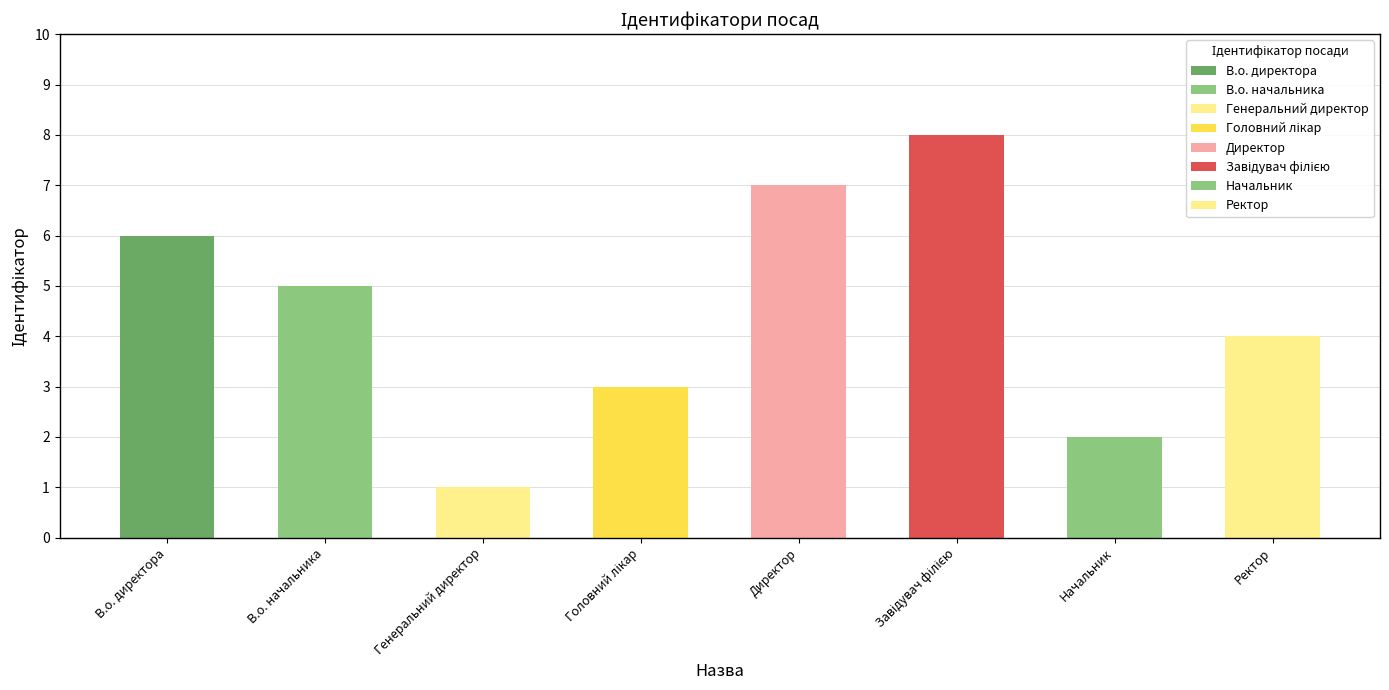

Where is the data nearest to the value 4?

Ректор